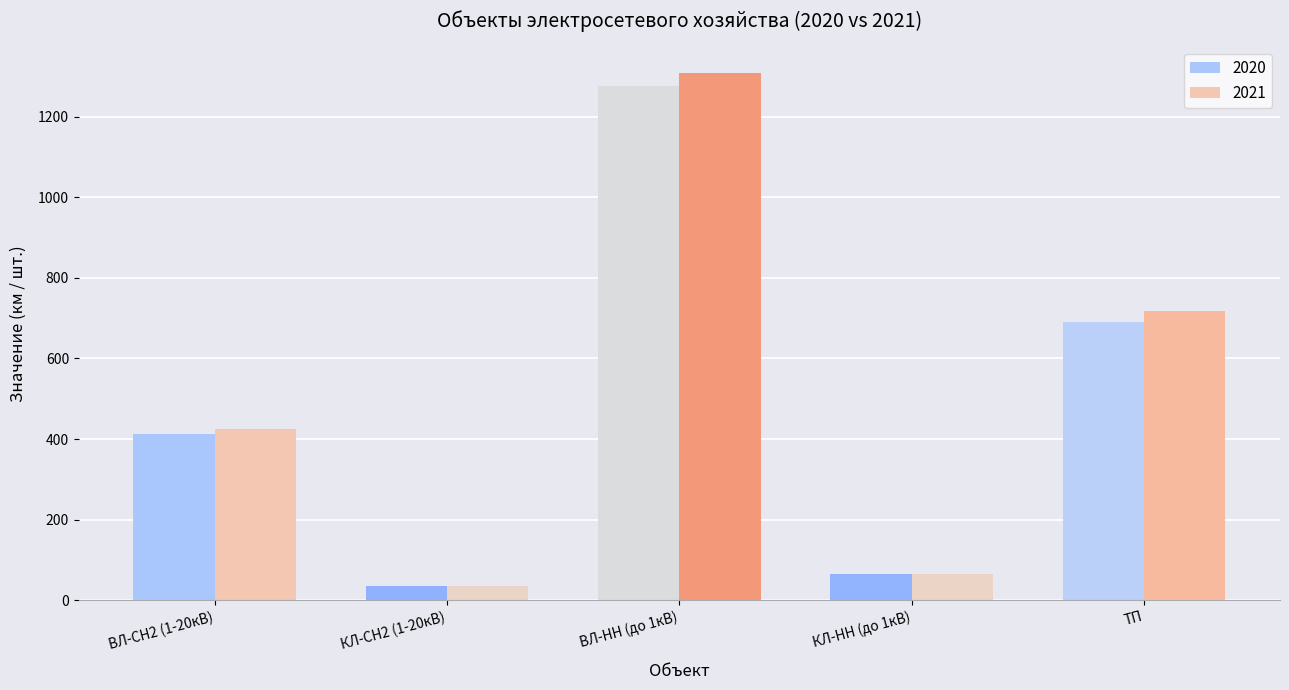

At ВЛ-СН2 (1-20кВ), list the series in order from largest to smallest.

2021, 2020